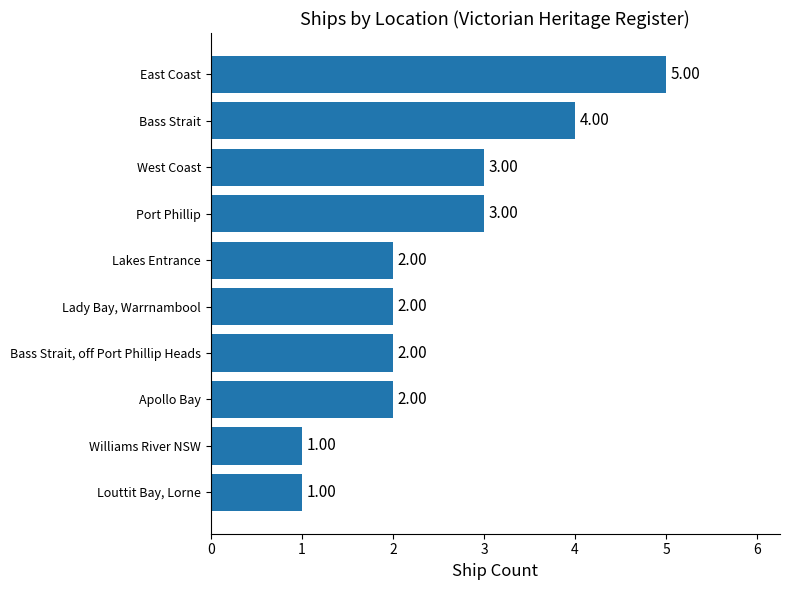

Which category has the highest value across all series?

East Coast